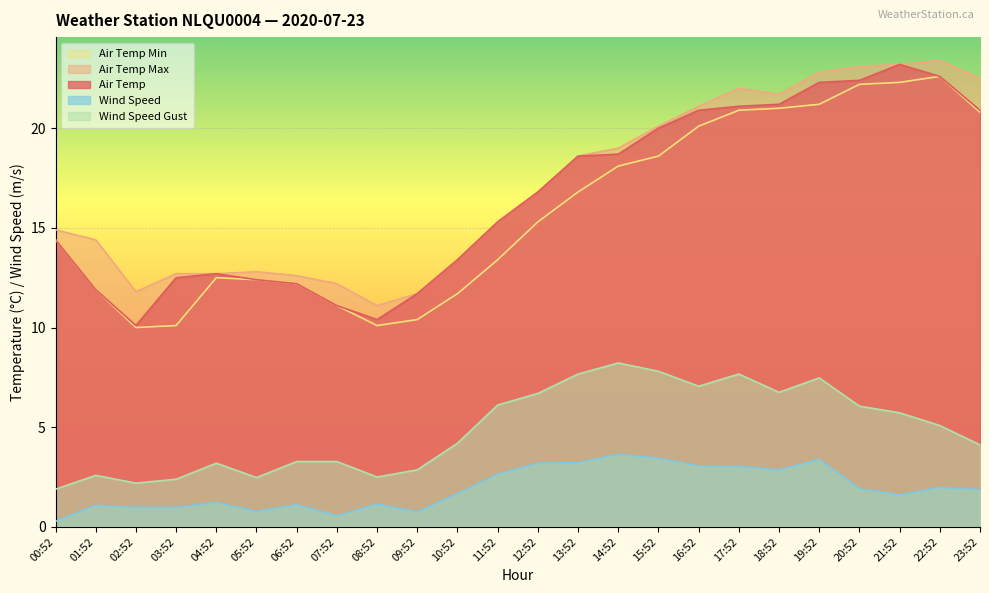

Count the number of data series in this chart.

5